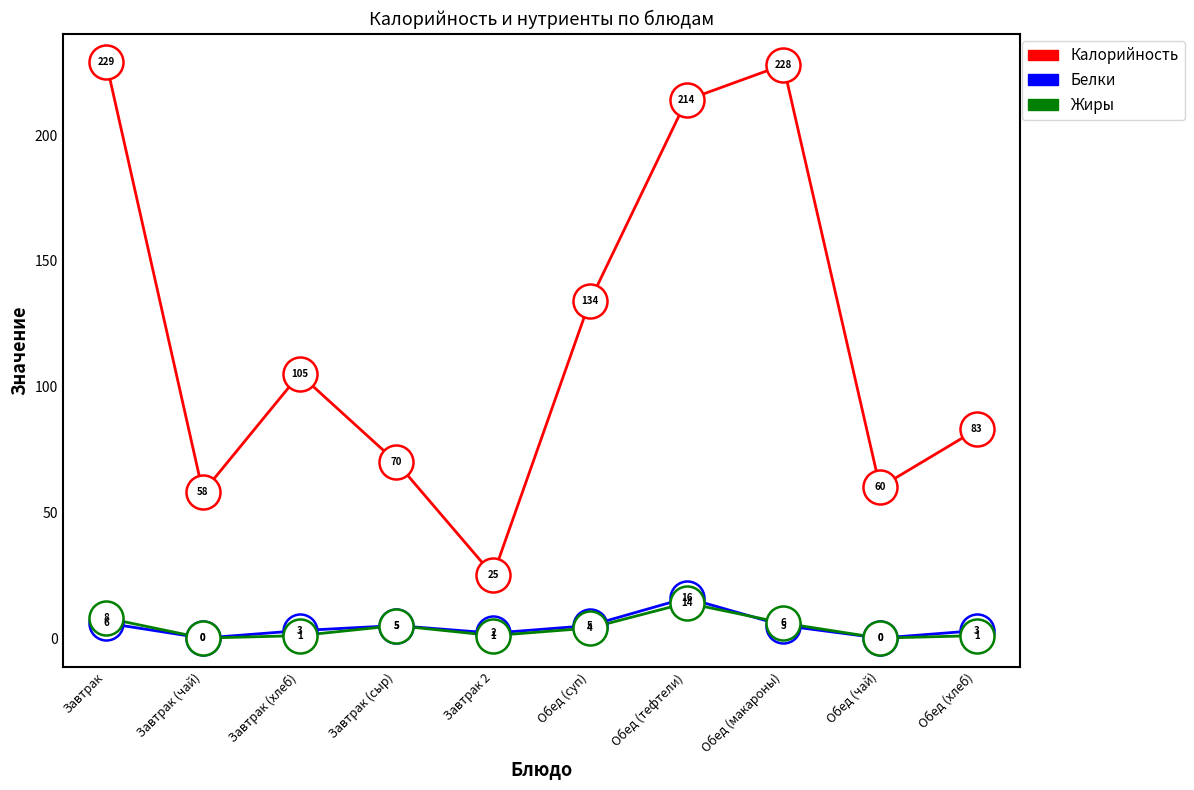

What is the difference between the highest and lowest values at Завтрак (сыр)?

65